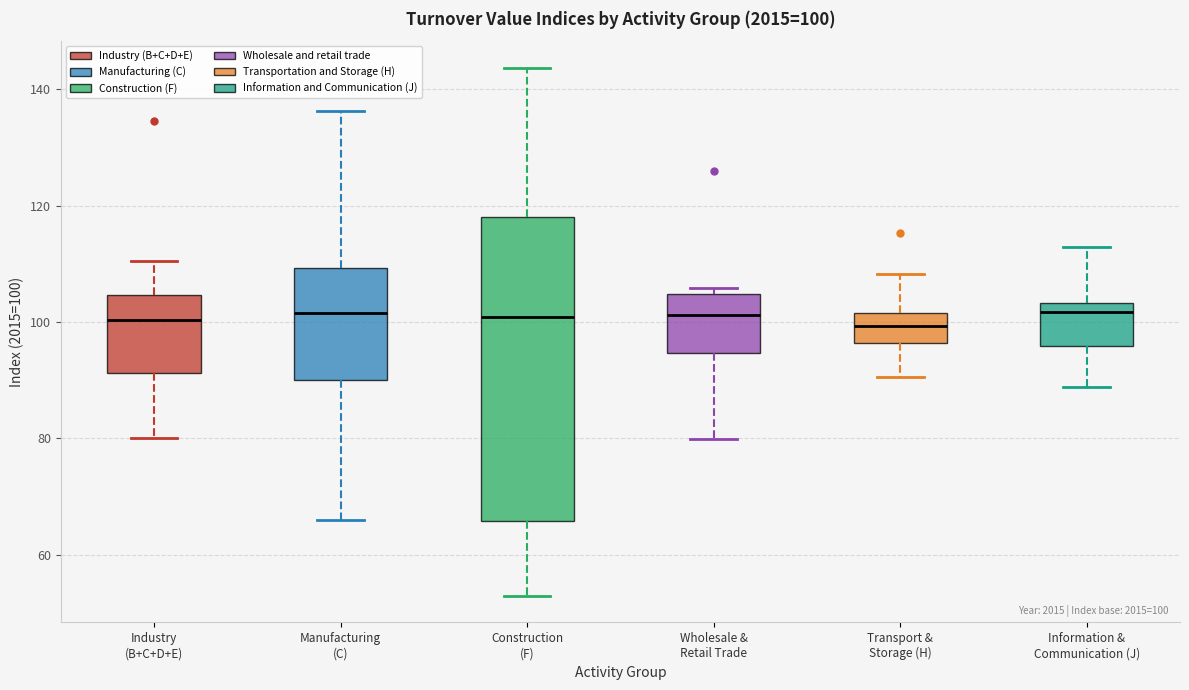

Comparing the boxes themselves (not the whiskers), which one is the tallest?

Construction (F)